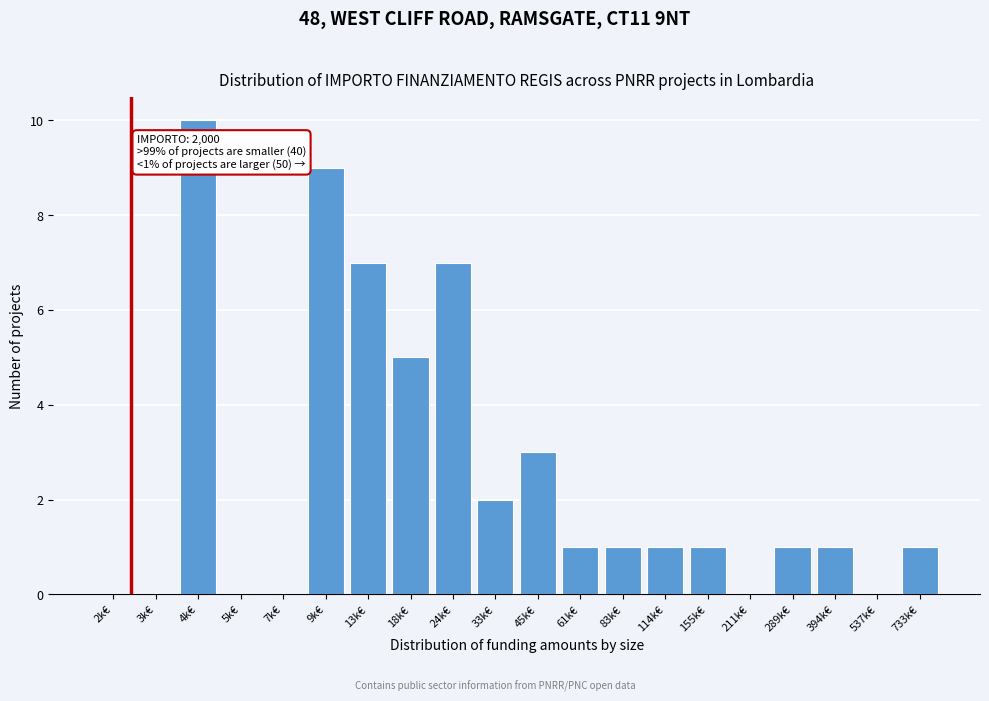

Reading left to right, list all the values displayed in this chart.

2k€=0	3k€=0	4k€=10	5k€=0	7k€=0	9k€=9	13k€=7	18k€=5	24k€=7	33k€=2	45k€=3	61k€=1	83k€=1	114k€=1	155k€=1	211k€=0	289k€=1	394k€=1	537k€=0	733k€=1